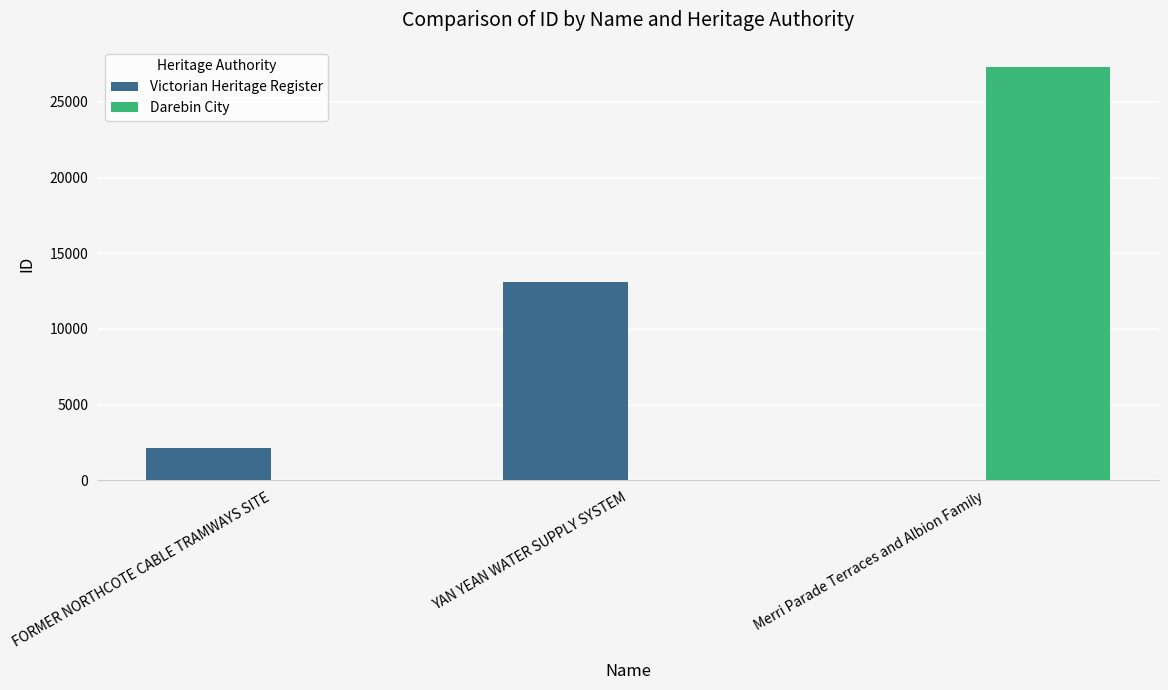

How many Victorian Heritage Register values are between 0 and 13088?

3